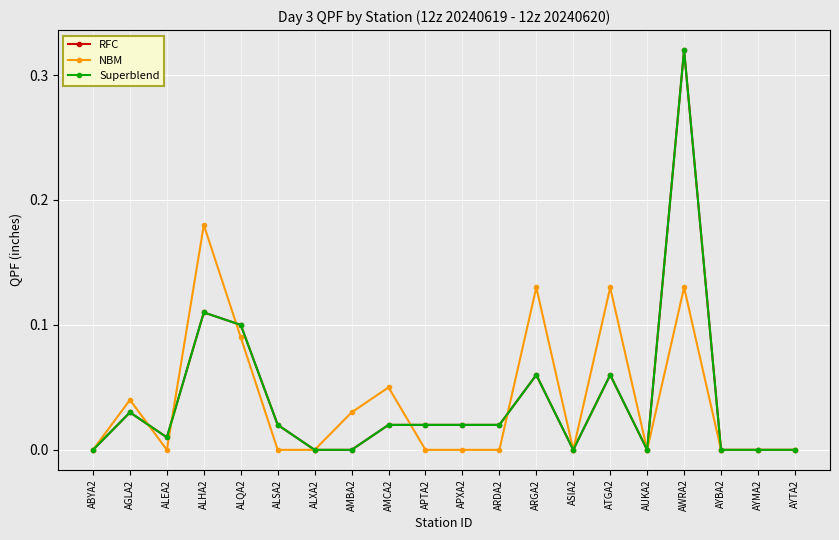

Is this an area chart (filled region under the line)?

No